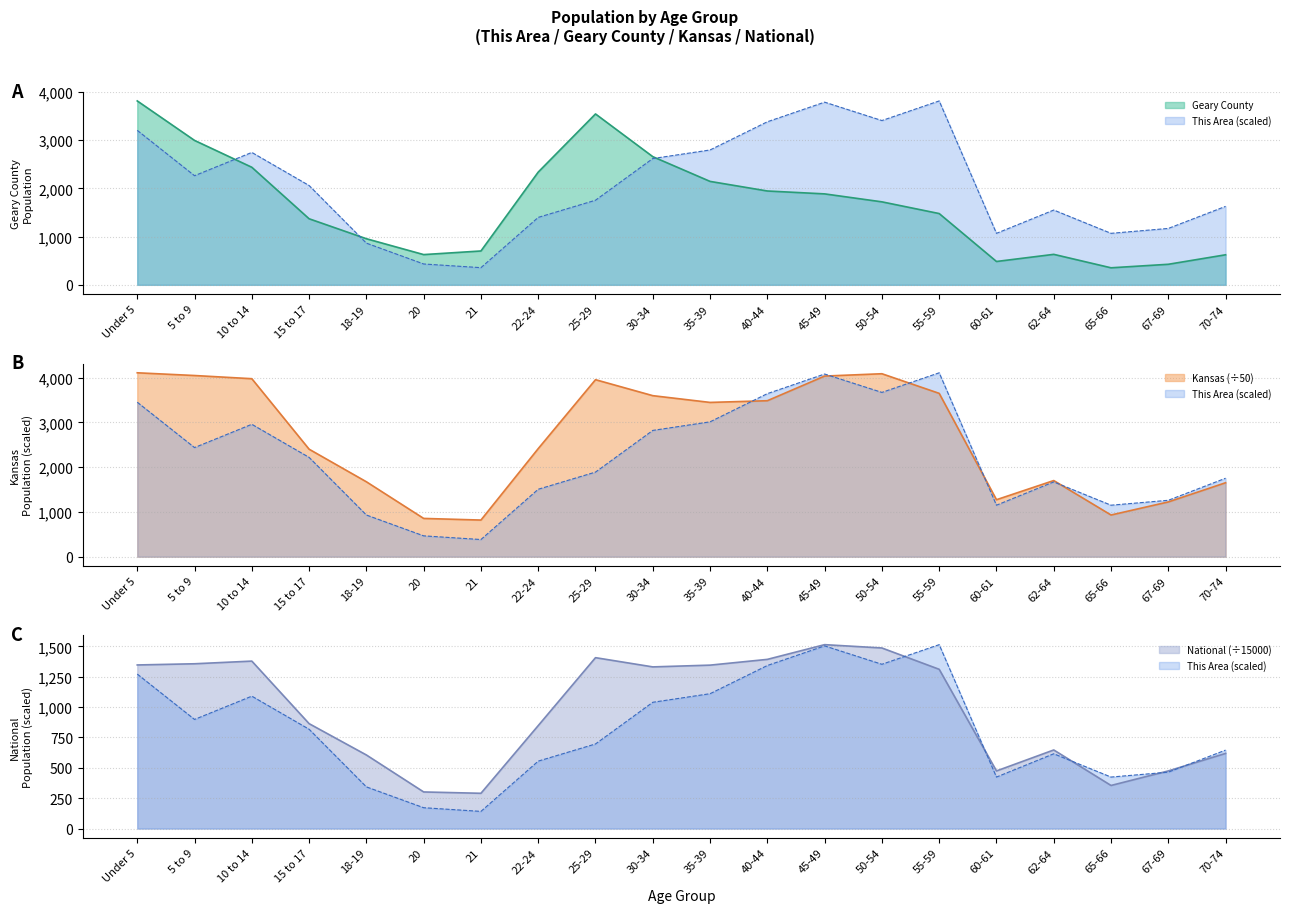

True or false: This Area and National intersect in this chart.

False